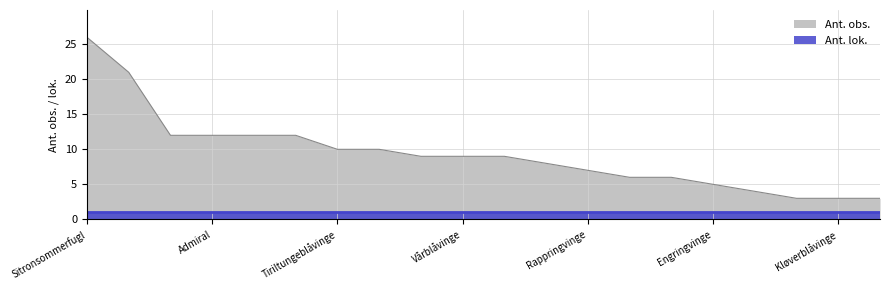

What is the value of the 18th point from the left?

3